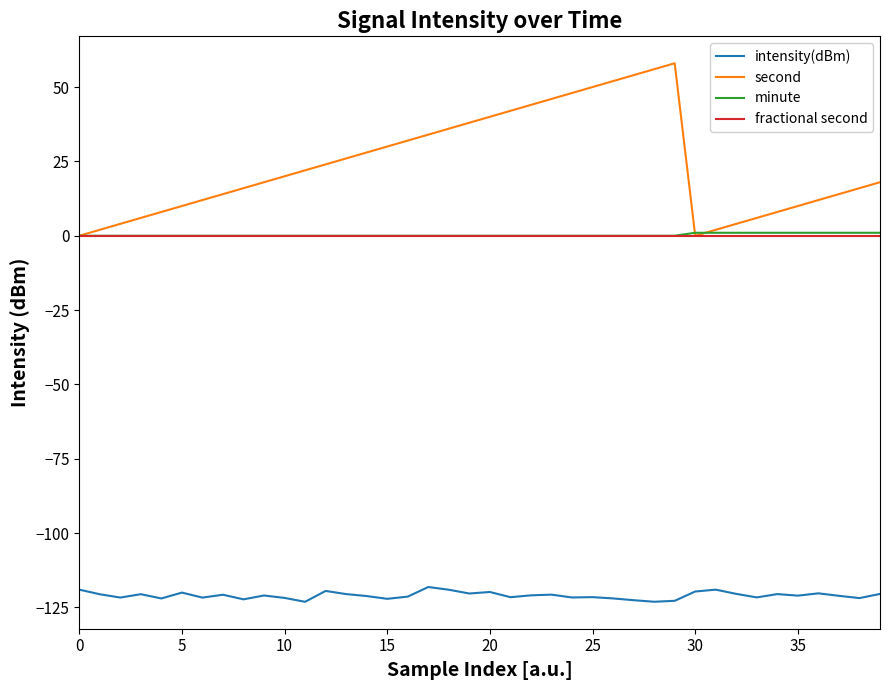

True or false: fractional second and intensity(dBm) intersect in this chart.

False